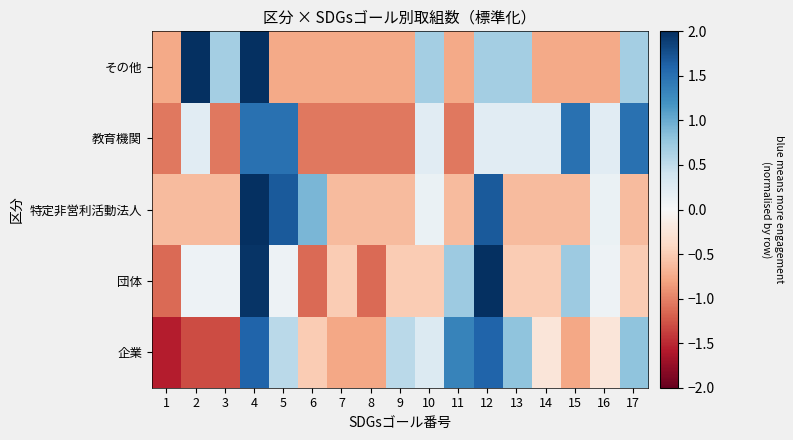

What is the difference between the highest and lowest values at 3?

2.0